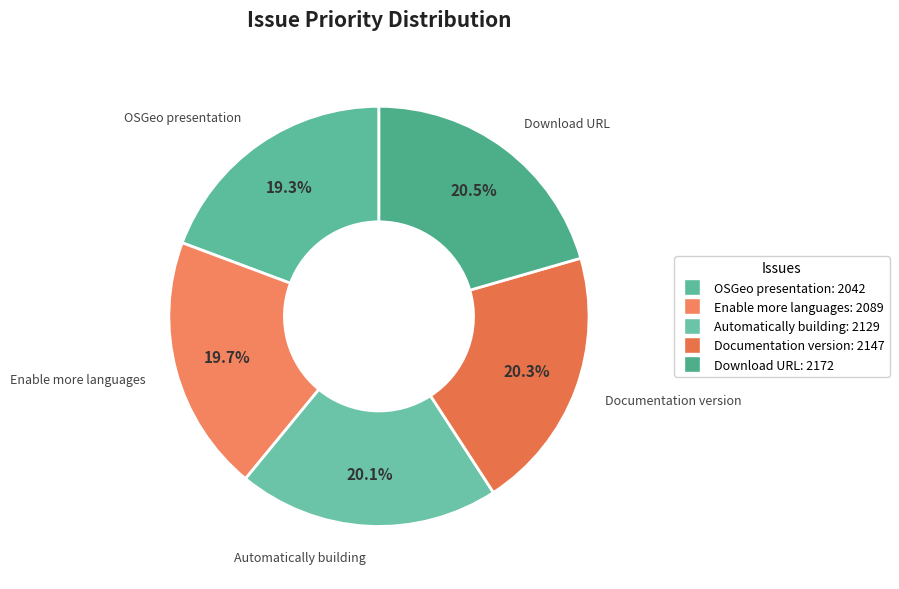

Do OSGeo presentation and Enable more languages together represent more than half of the pie?

No